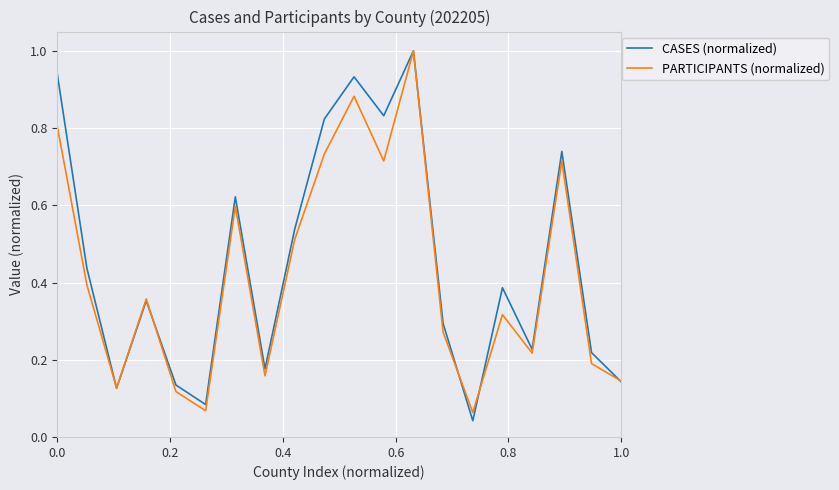

What is the value of the PARTICIPANTS (normalized) point at the 8th from the left?

0.2